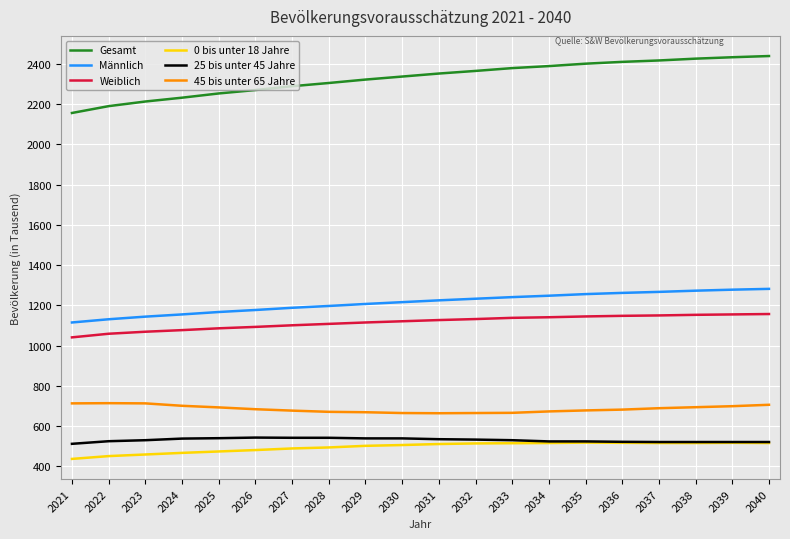

What is the lowest value of the Weiblich series?

1041